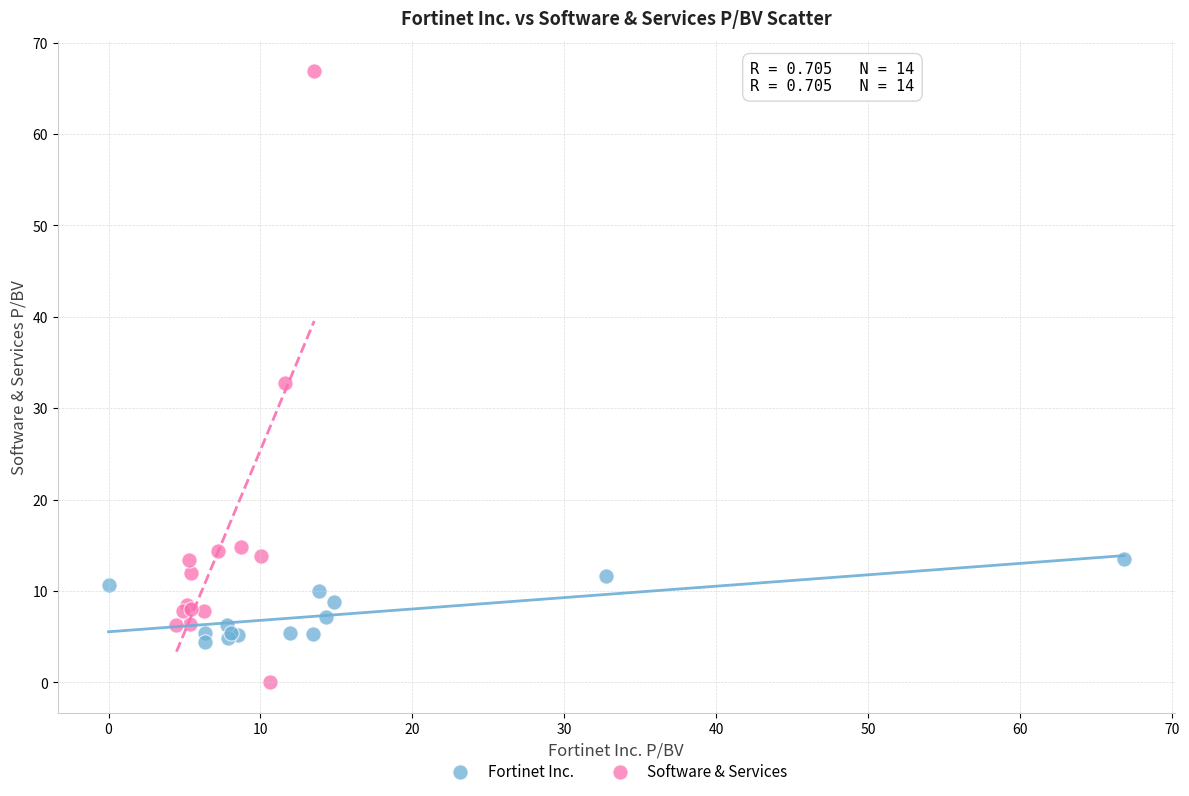

What are all the series names shown in the legend?

Fortinet Inc., Software & Services